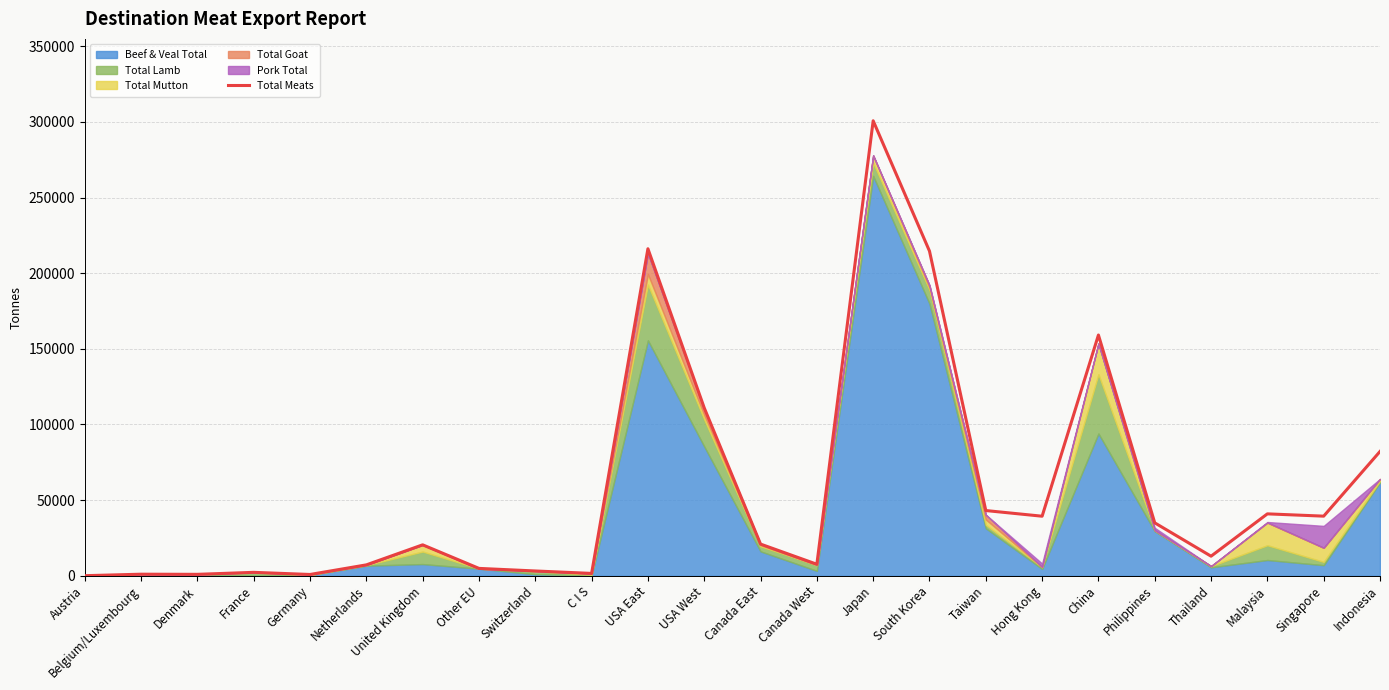

At which label does the data first exceed 20908?

USA East